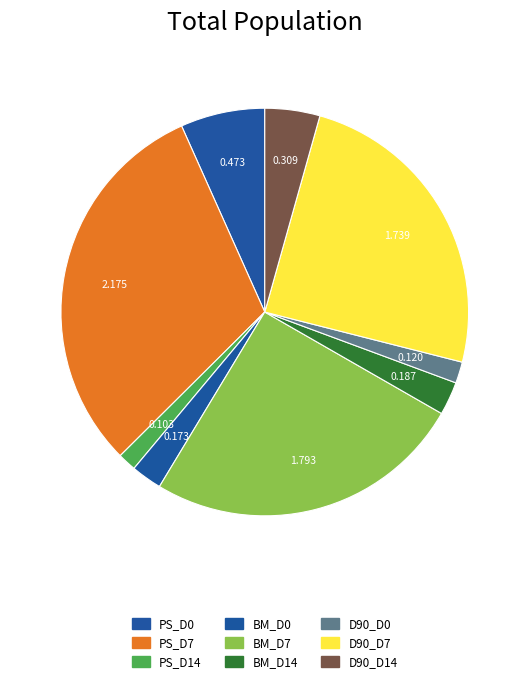

Count the number of slices in the pie.

9